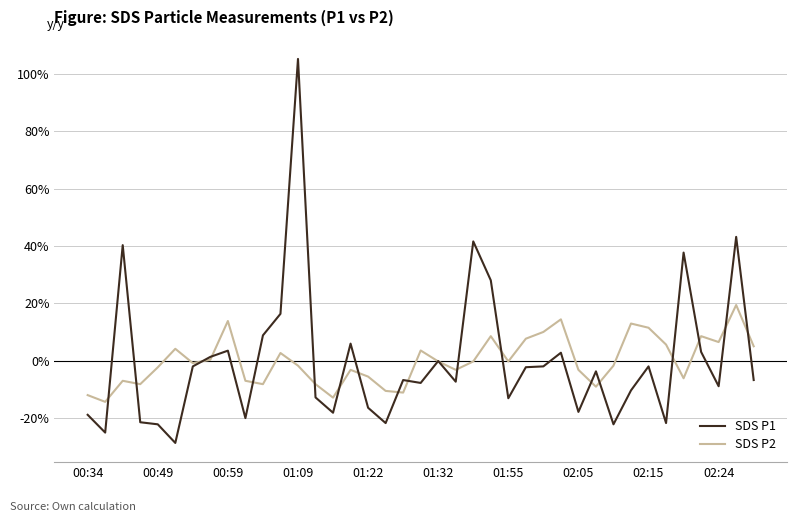

What is the minimum value for SDS P2?

-14.3